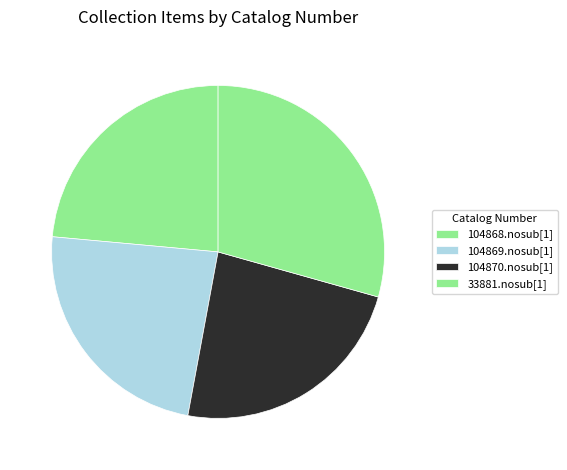

To the nearest percent, what percentage of the pie is 33881.nosub[1]?

29%